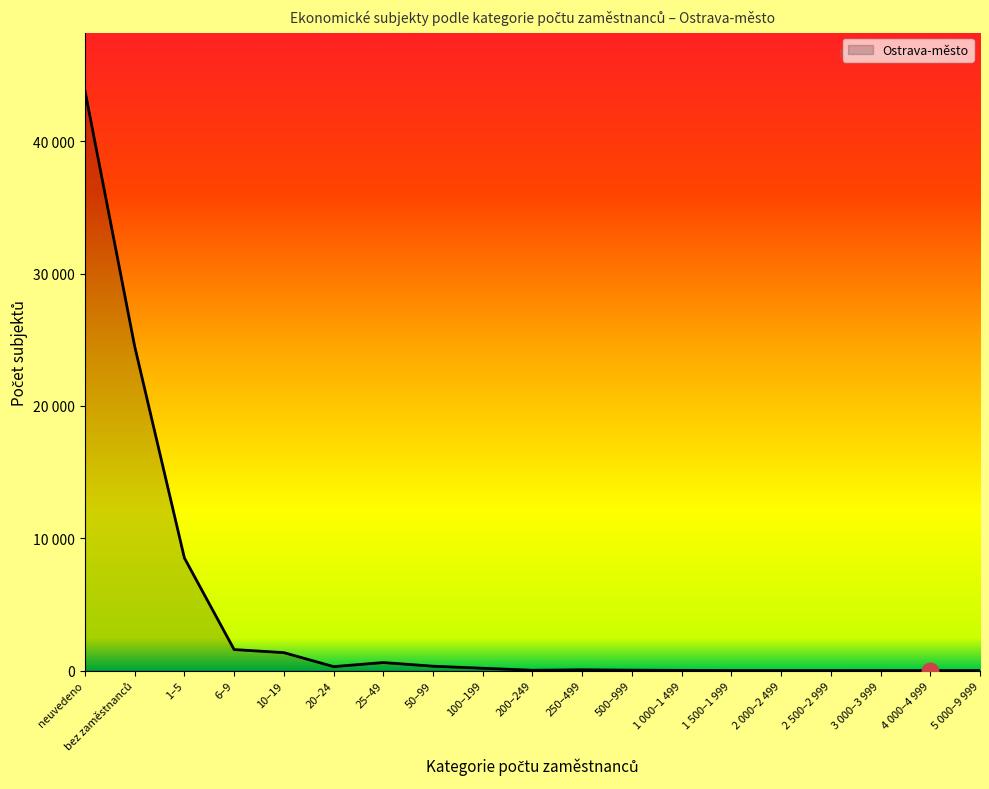

True or false: the data has more than 0 interior local peaks.

True